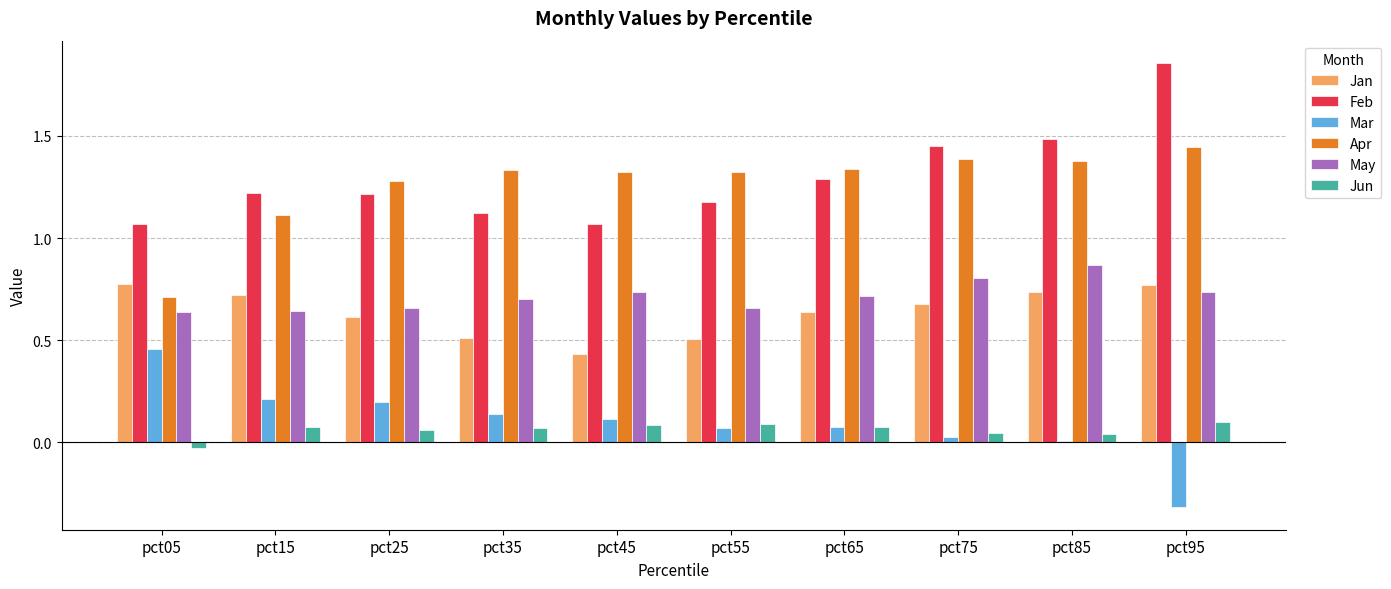

What is the approximate value of Feb at pct55?

1.2